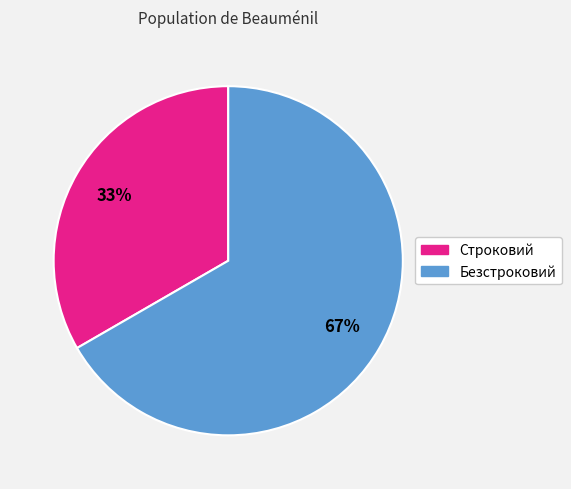

What percentage is the Безстроковий slice, to the nearest percent?

67%